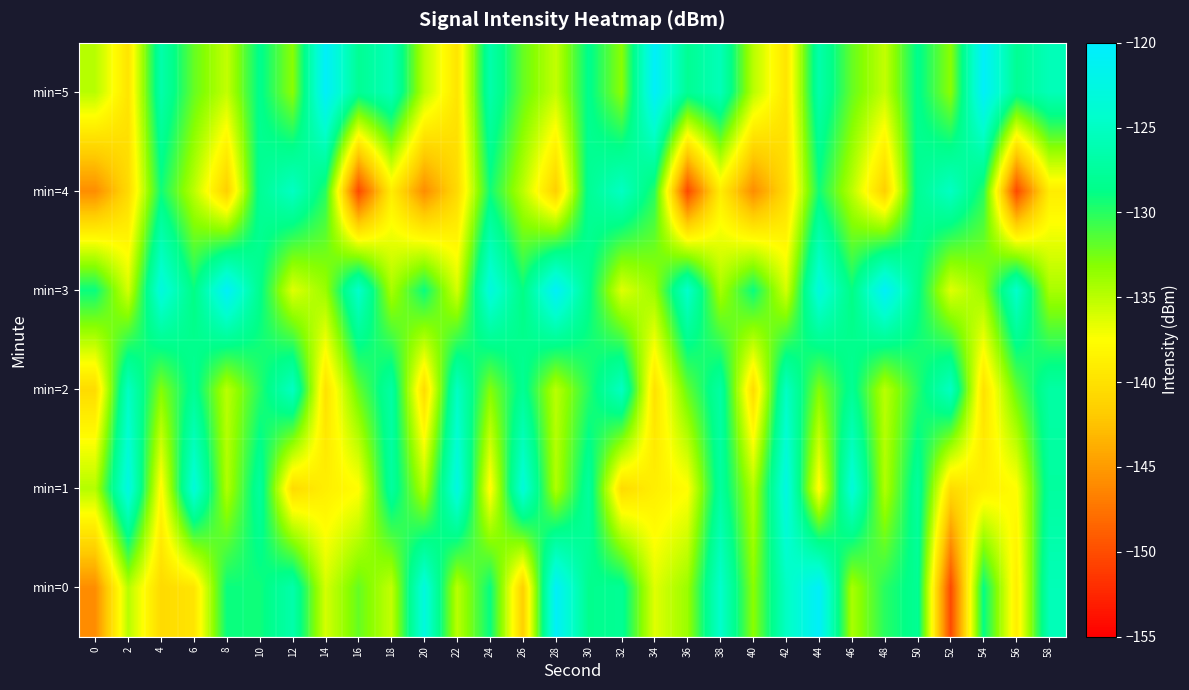

Reading left to right, transcribe all the data shown in this chart.

min=0: 0=-145.9	2=-134.9	4=-140.6	6=-139.7	8=-129.0	10=-129.3	12=-126.6	14=-135.9	16=-132.0	18=-135.3	20=-122.9	22=-135.0	24=-128.9	26=-141.5	28=-120.6	30=-128.4	32=-128.0	34=-136.4	36=-133.8	38=-124.4	40=-133.3	42=-125.0	44=-120.5	46=-134.3	48=-130.0	50=-128.0	52=-150.3	54=-128.8	56=-139.0	58=-125.7
min=1: 0=-134.8	2=-122.6	4=-138.0	6=-123.3	8=-134.6	10=-127.3	12=-140.5	14=-138.8	16=-137.7	18=-127.3	20=-134.8	22=-122.6	24=-138.0	26=-123.3	28=-134.6	30=-127.3	32=-140.5	34=-138.8	36=-137.7	38=-127.3	40=-134.8	42=-122.6	44=-138.0	46=-123.3	48=-134.6	50=-127.3	52=-140.5	54=-138.8	56=-137.7	58=-127.3
min=2: 0=-140.5	2=-125.0	4=-133.0	6=-128.0	8=-135.0	10=-130.0	12=-125.0	14=-140.0	16=-132.0	18=-127.0	20=-140.5	22=-125.0	24=-133.0	26=-128.0	28=-135.0	30=-130.0	32=-125.0	34=-140.0	36=-132.0	38=-127.0	40=-140.5	42=-125.0	44=-133.0	46=-128.0	48=-135.0	50=-130.0	52=-125.0	54=-140.0	56=-132.0	58=-127.0
min=3: 0=-129.0	2=-135.9	4=-122.9	6=-128.9	8=-120.6	10=-128.4	12=-136.4	14=-133.8	16=-124.4	18=-134.3	20=-129.0	22=-135.9	24=-122.9	26=-128.9	28=-120.6	30=-128.4	32=-136.4	34=-133.8	36=-124.4	38=-134.3	40=-129.0	42=-135.9	44=-122.9	46=-128.9	48=-120.6	50=-128.4	52=-136.4	54=-133.8	56=-124.4	58=-134.3
min=4: 0=-145.9	2=-140.6	4=-129.3	6=-135.0	8=-141.5	10=-128.0	12=-125.0	14=-130.0	16=-150.3	18=-139.0	20=-145.9	22=-140.6	24=-129.3	26=-135.0	28=-141.5	30=-128.0	32=-125.0	34=-130.0	36=-150.3	38=-139.0	40=-145.9	42=-140.6	44=-129.3	46=-135.0	48=-141.5	50=-128.0	52=-125.0	54=-130.0	56=-150.3	58=-139.0
min=5: 0=-134.9	2=-139.7	4=-126.6	6=-132.0	8=-135.3	10=-128.4	12=-133.3	14=-120.5	16=-128.0	18=-125.7	20=-134.9	22=-139.7	24=-126.6	26=-132.0	28=-135.3	30=-128.4	32=-133.3	34=-120.5	36=-128.0	38=-125.7	40=-134.9	42=-139.7	44=-126.6	46=-132.0	48=-135.3	50=-128.4	52=-133.3	54=-120.5	56=-128.0	58=-125.7